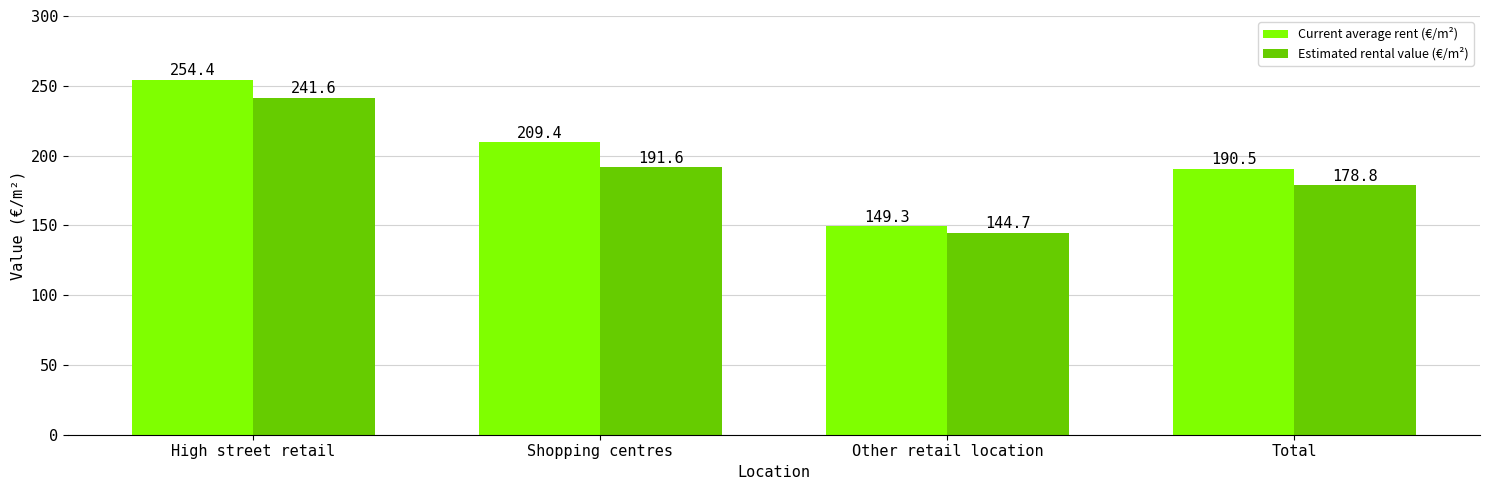

How many bars are there in total?

8